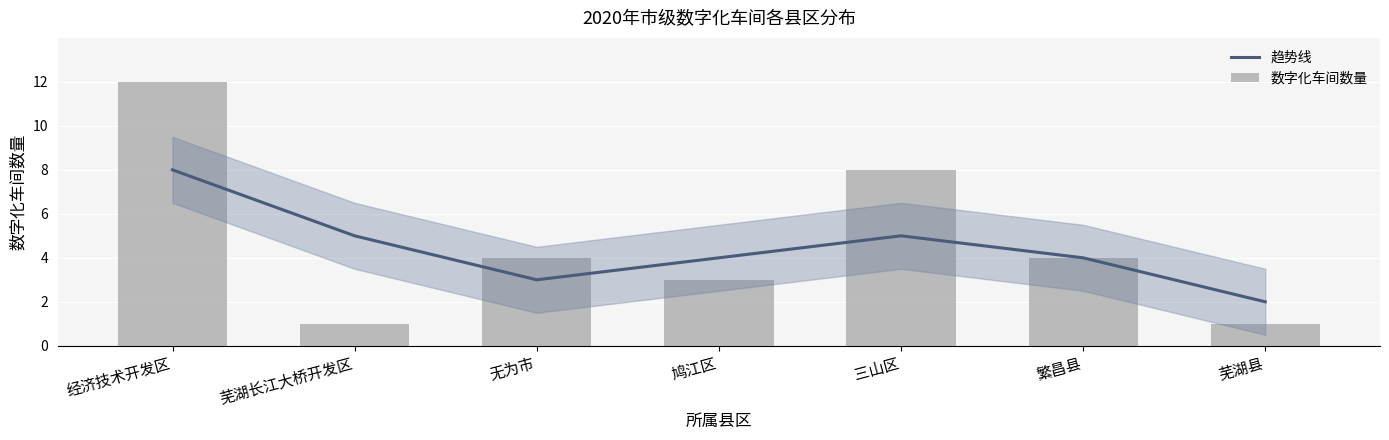

What is the label of the 5th bar from the left?

三山区